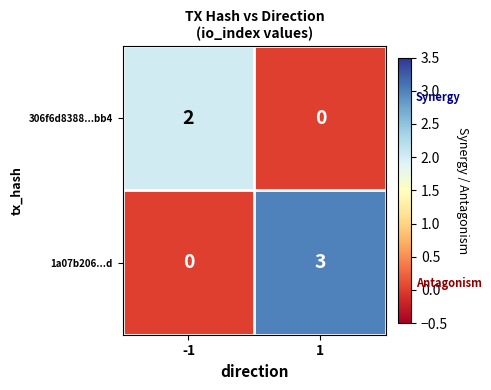

True or false: 1a07b206...d has a value of -2 at -1.

False